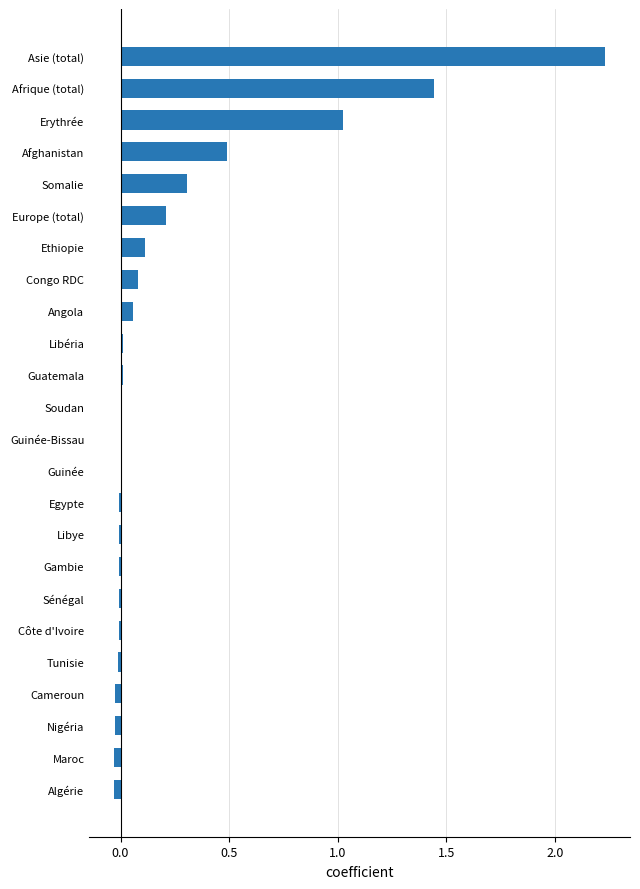

True or false: the data shows 2.4 at Afrique (total).

False